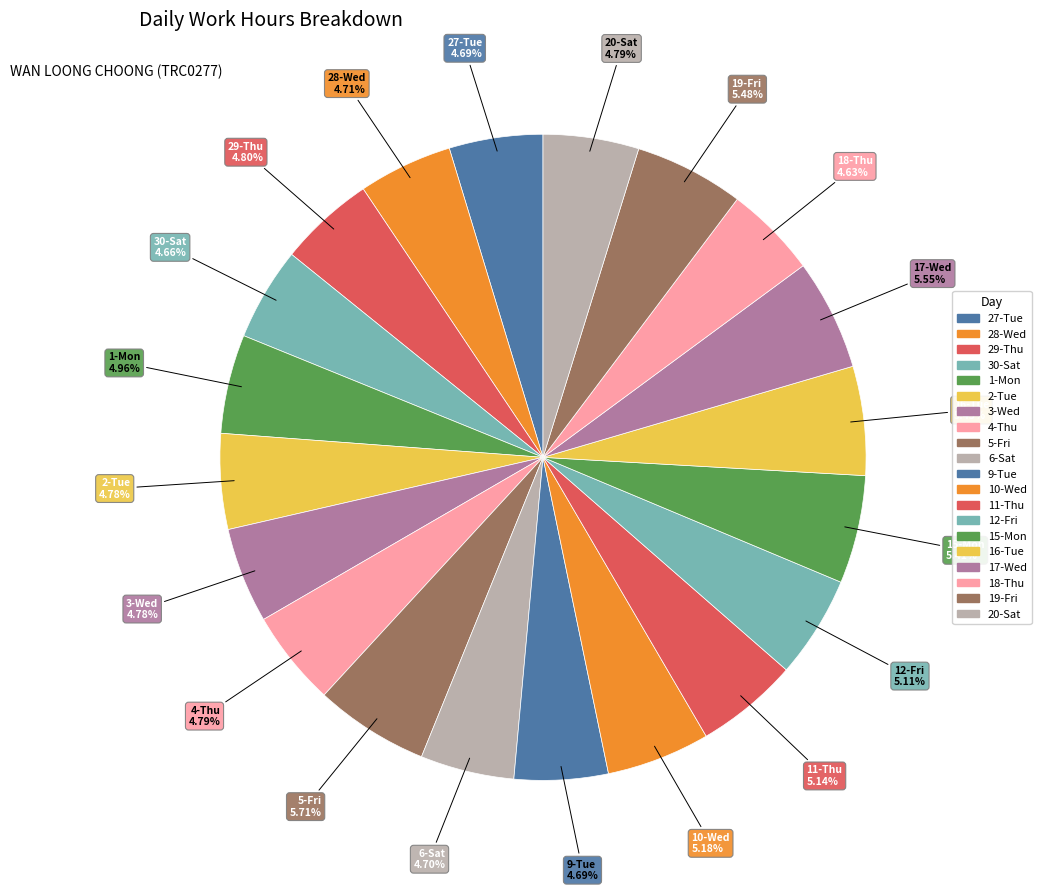

Does any single category account for the majority?

No